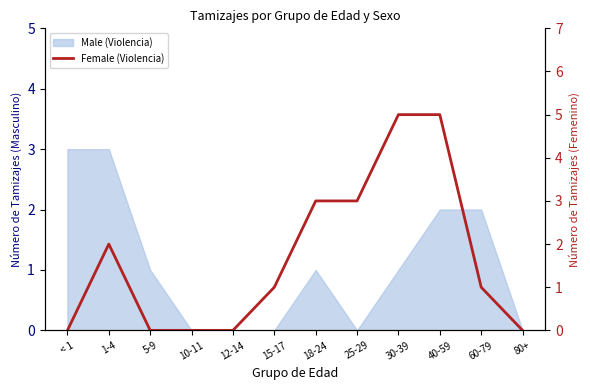

True or false: the data has more than 2 interior local peaks.

False